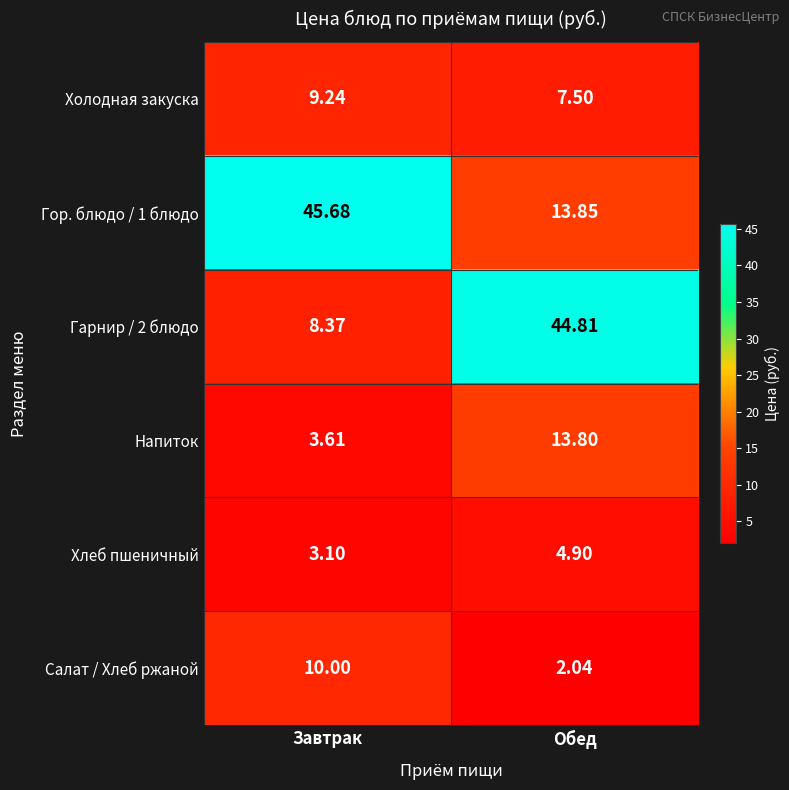

Is the value of Хлеб пшеничный at Обед greater than the value of Холодная закуска at Обед?

No